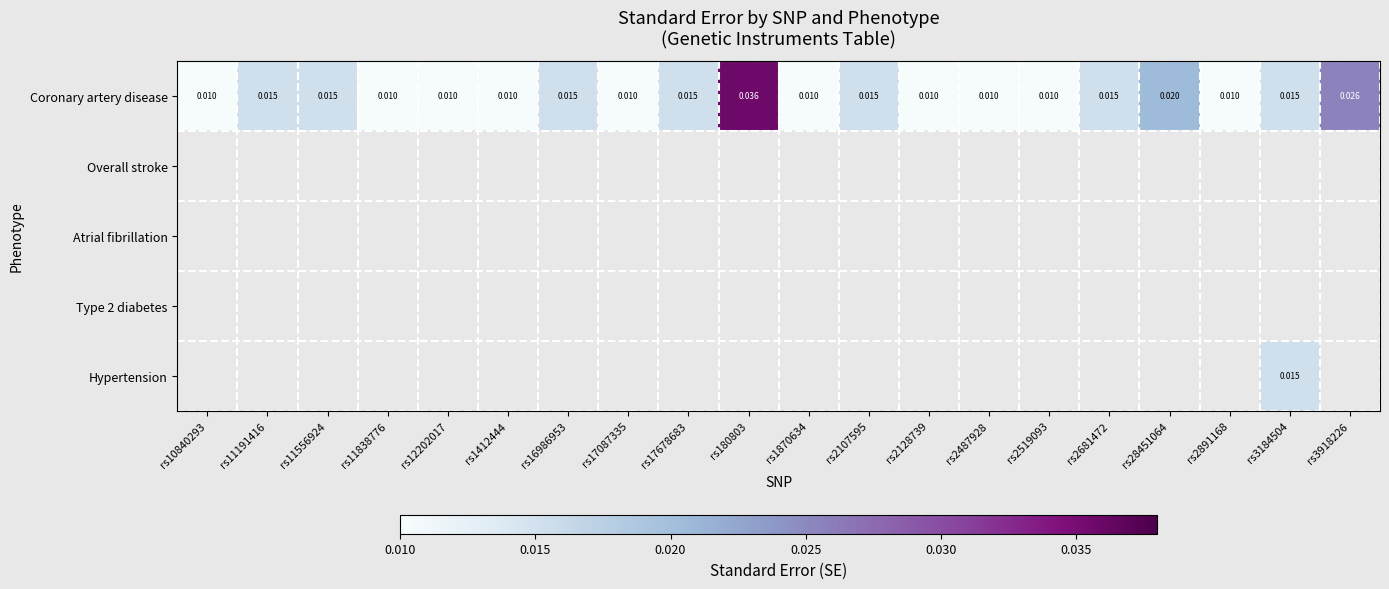

List the series in order of their peak value, lowest first.

Coronary artery disease, Overall stroke, Atrial fibrillation, Type 2 diabetes, Hypertension